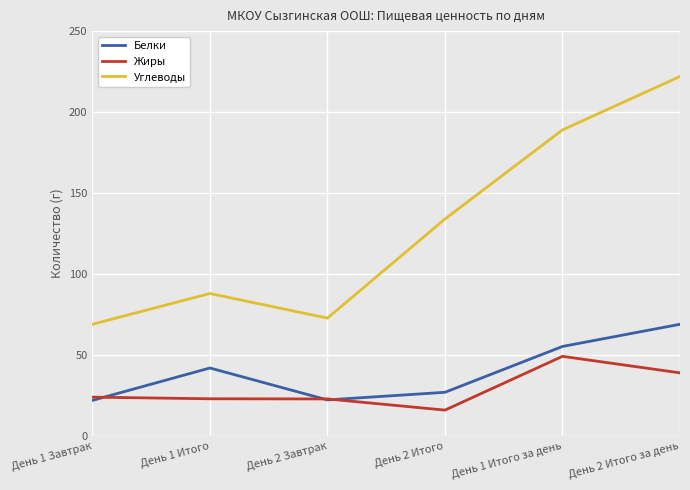

What is the difference between the highest and lowest values at День 2 Завтрак?

50.5